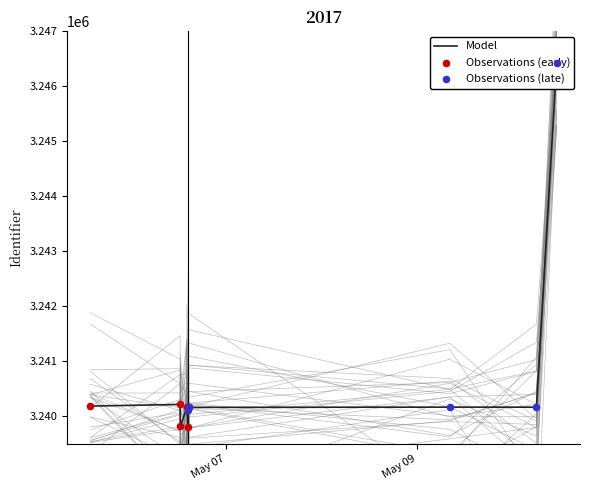

Approximately how many times larger is the value at 2017-05-06 14:01:58 compared to 2017-05-06 14:30:36?

1.0